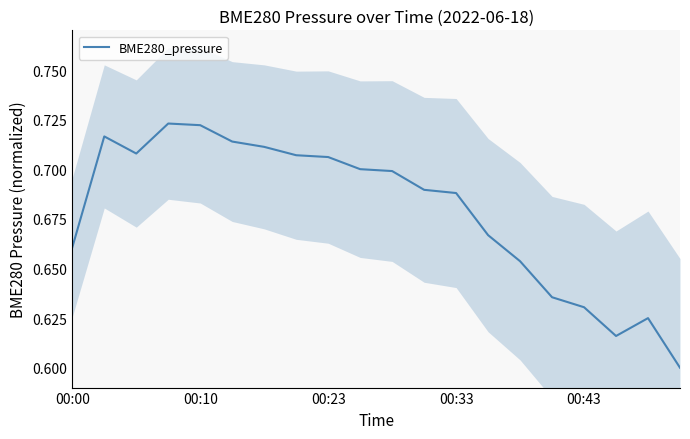

Reading left to right, transcribe all the data shown in this chart.

0.7	0.7	0.7	0.7	0.7	0.7	0.7	0.7	0.7	0.7	0.7	0.7	0.7	0.7	0.7	0.6	0.6	0.6	0.6	0.6